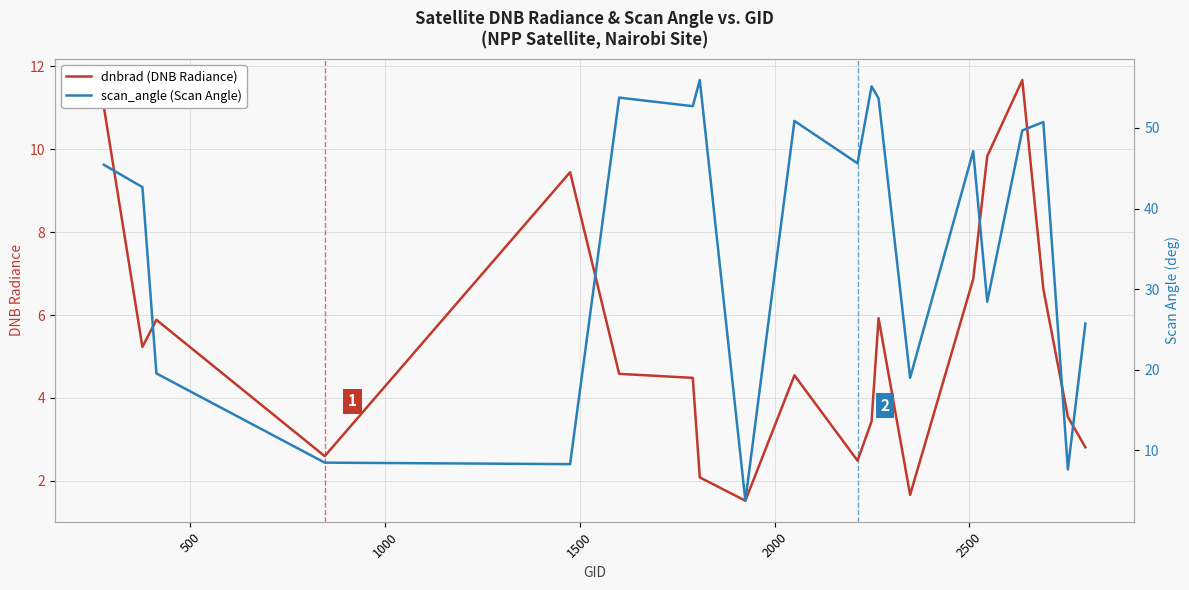

At how many categories does at least one series exceed 51?

5